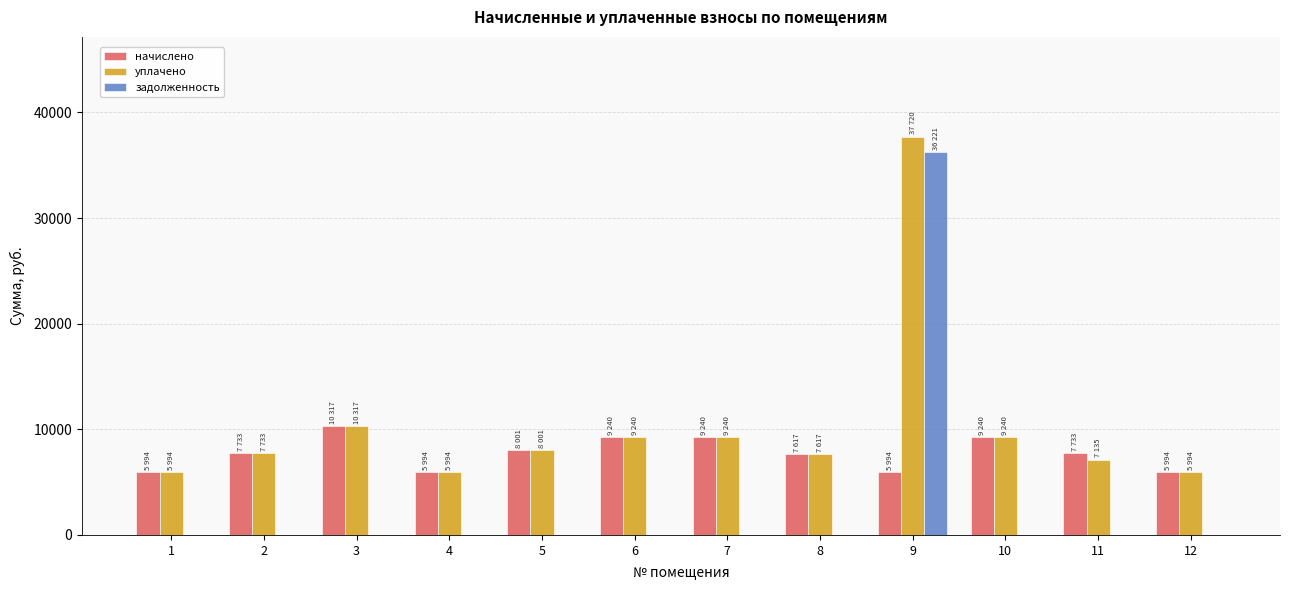

Which series has the largest total across all categories?

уплачено